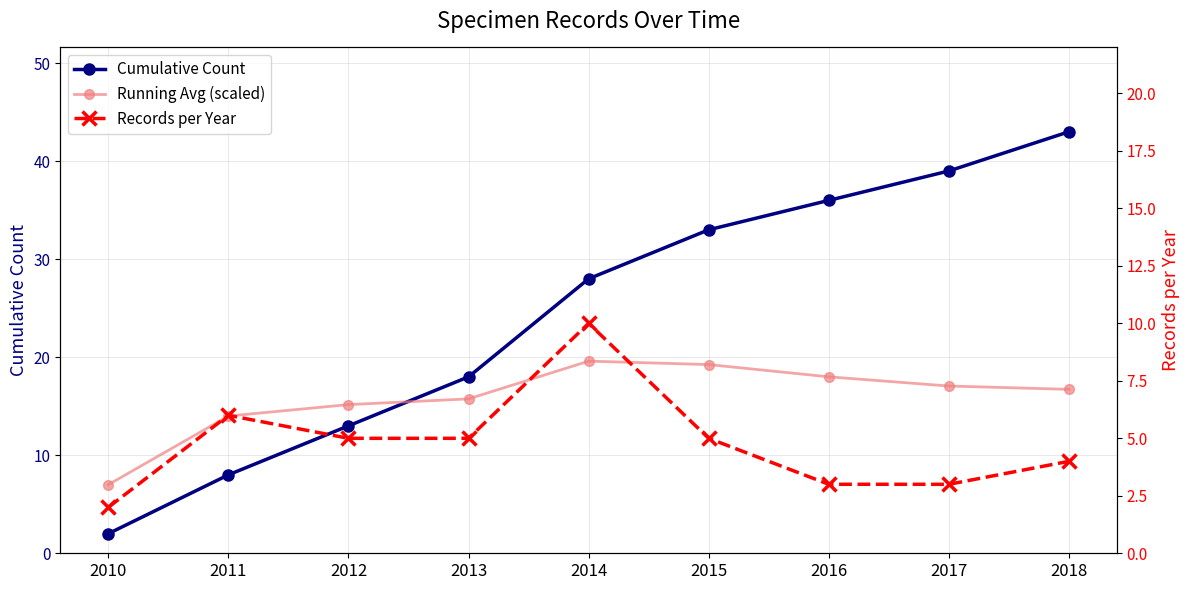

Count the number of categories in the chart.

9